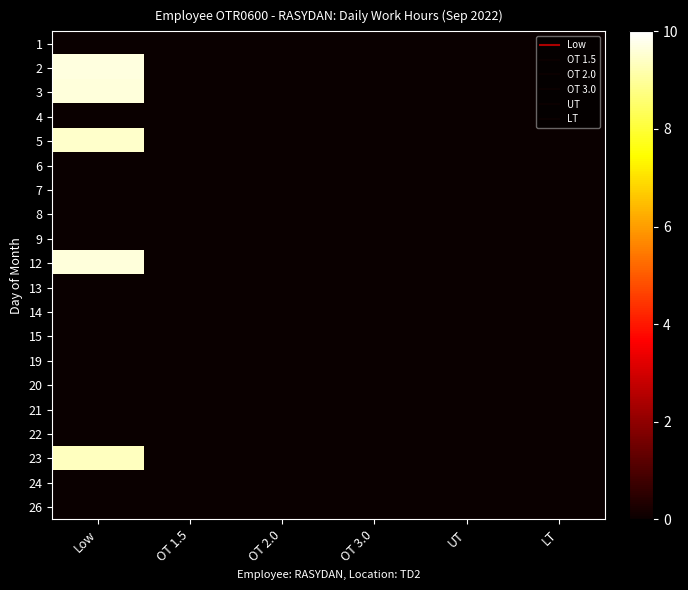

Reading right to left, transcribe all the data shown in this chart.

1: LT=0.0	UT=0.0	OT 3.0=0.0	OT 2.0=0.0	OT 1.5=0.0	Low=0.0
2: LT=0.0	UT=0.0	OT 3.0=0.0	OT 2.0=0.0	OT 1.5=0.0	Low=9.7
3: LT=0.0	UT=0.0	OT 3.0=0.0	OT 2.0=0.0	OT 1.5=0.0	Low=9.6
4: LT=0.0	UT=0.0	OT 3.0=0.0	OT 2.0=0.0	OT 1.5=0.0	Low=0.0
5: LT=0.0	UT=0.0	OT 3.0=0.0	OT 2.0=0.0	OT 1.5=0.0	Low=9.5
6: LT=0.0	UT=0.0	OT 3.0=0.0	OT 2.0=0.0	OT 1.5=0.0	Low=0.0
7: LT=0.0	UT=0.0	OT 3.0=0.0	OT 2.0=0.0	OT 1.5=0.0	Low=0.0
8: LT=0.0	UT=0.0	OT 3.0=0.0	OT 2.0=0.0	OT 1.5=0.0	Low=0.0
9: LT=0.0	UT=0.0	OT 3.0=0.0	OT 2.0=0.0	OT 1.5=0.0	Low=0.0
12: LT=0.0	UT=0.0	OT 3.0=0.0	OT 2.0=0.0	OT 1.5=0.0	Low=9.6
13: LT=0.0	UT=0.0	OT 3.0=0.0	OT 2.0=0.0	OT 1.5=0.0	Low=0.0
14: LT=0.0	UT=0.0	OT 3.0=0.0	OT 2.0=0.0	OT 1.5=0.0	Low=0.0
15: LT=0.0	UT=0.0	OT 3.0=0.0	OT 2.0=0.0	OT 1.5=0.0	Low=0.0
19: LT=0.0	UT=0.0	OT 3.0=0.0	OT 2.0=0.0	OT 1.5=0.0	Low=0.0
20: LT=0.0	UT=0.0	OT 3.0=0.0	OT 2.0=0.0	OT 1.5=0.0	Low=0.0
21: LT=0.0	UT=0.0	OT 3.0=0.0	OT 2.0=0.0	OT 1.5=0.0	Low=0.0
22: LT=0.0	UT=0.0	OT 3.0=0.0	OT 2.0=0.0	OT 1.5=0.0	Low=0.0
23: LT=0.0	UT=0.0	OT 3.0=0.0	OT 2.0=0.0	OT 1.5=0.0	Low=9.3
24: LT=0.0	UT=0.0	OT 3.0=0.0	OT 2.0=0.0	OT 1.5=0.0	Low=0.0
26: LT=0.0	UT=0.0	OT 3.0=0.0	OT 2.0=0.0	OT 1.5=0.0	Low=0.0